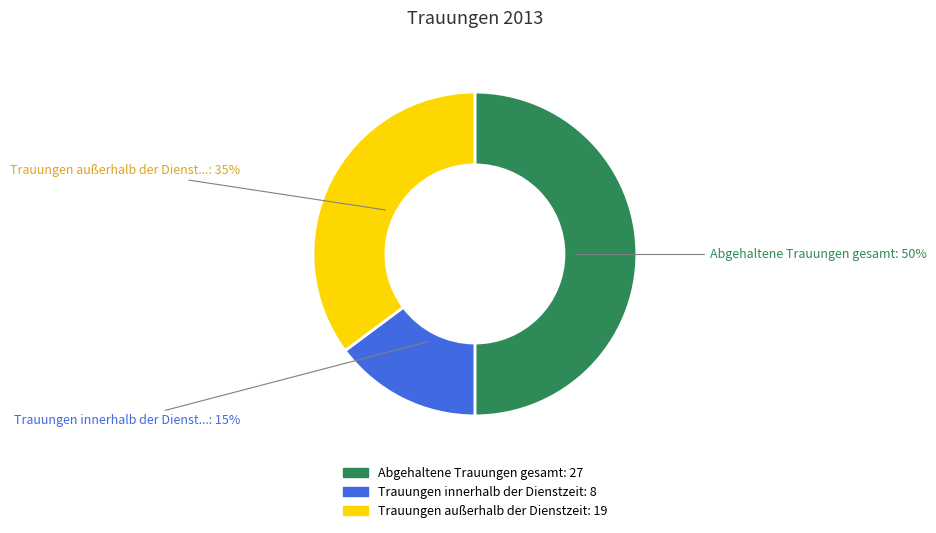

To the nearest percent, what is the average slice percentage?

33%